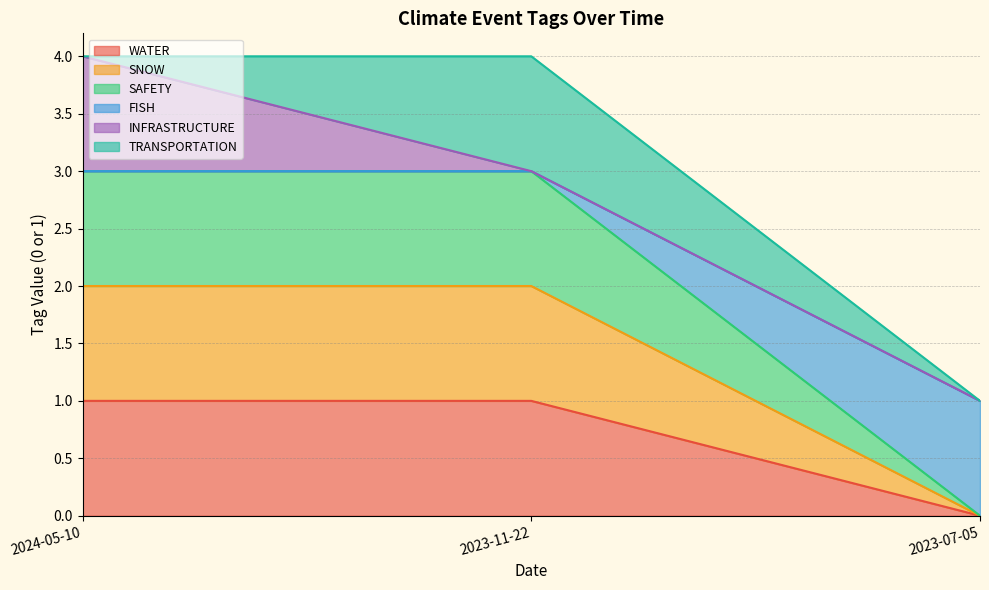

Does the chart display data point markers on the line(s)?

No